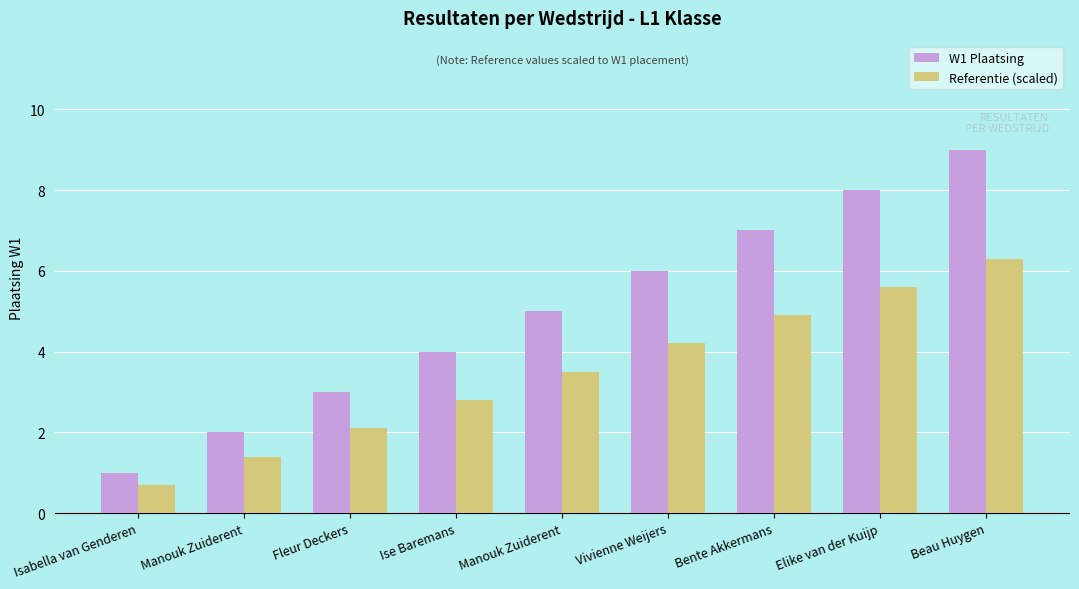

What is the difference between the maximum and second lowest values in the Referentie (scaled) series?

4.9